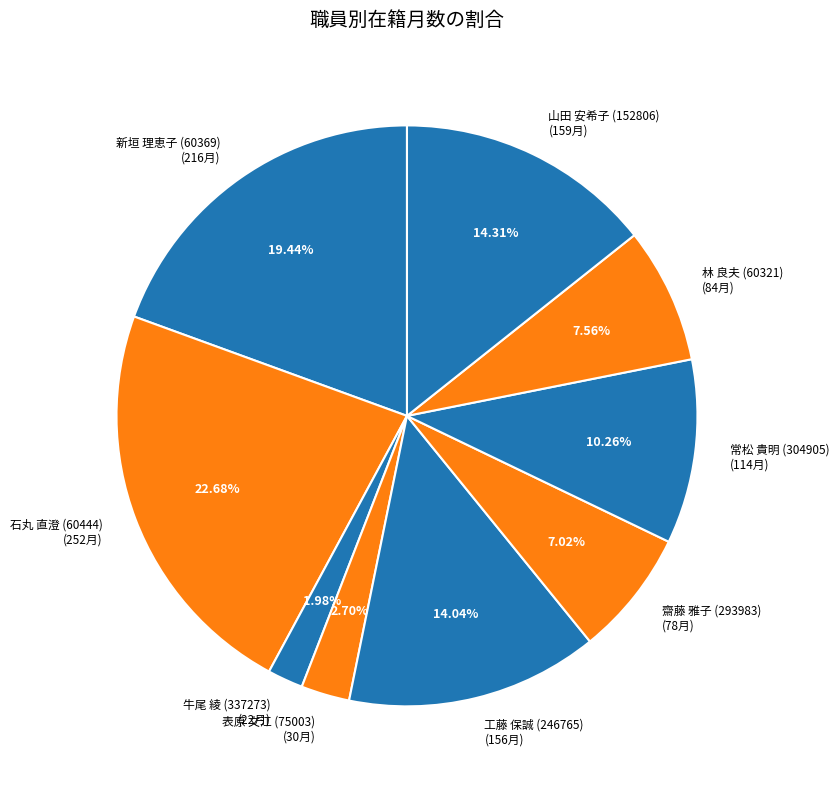

To the nearest percent, what is the difference between the 齋藤 雅子 (293983) and 牛尾 綾 (337273) slice percentages?

5%